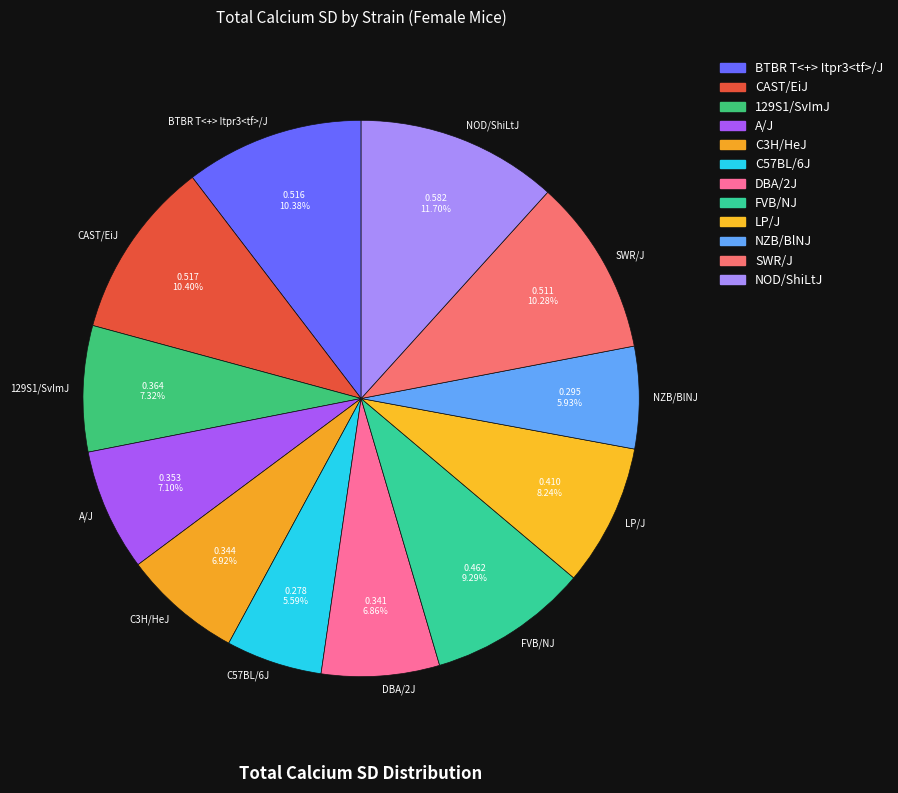

How many segments does this pie chart have?

12